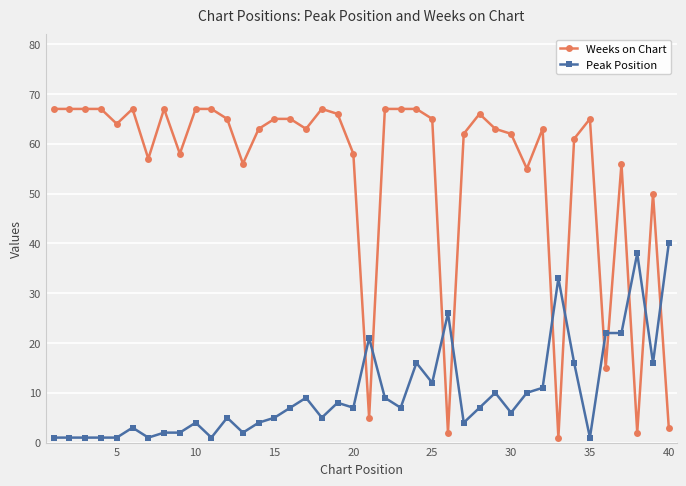

What are all the series names shown in the legend?

Weeks on Chart, Peak Position